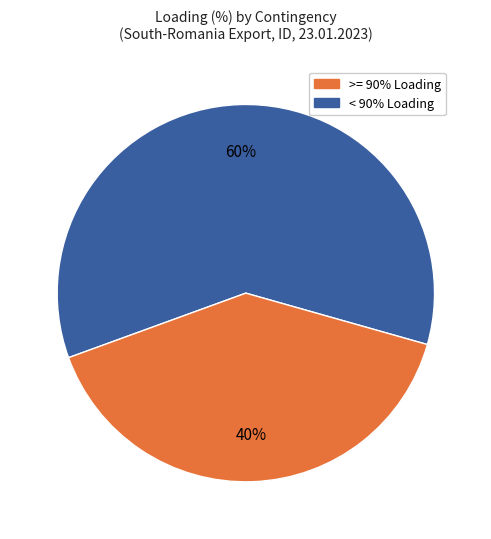

Is there any slice that represents more than half of the pie?

Yes